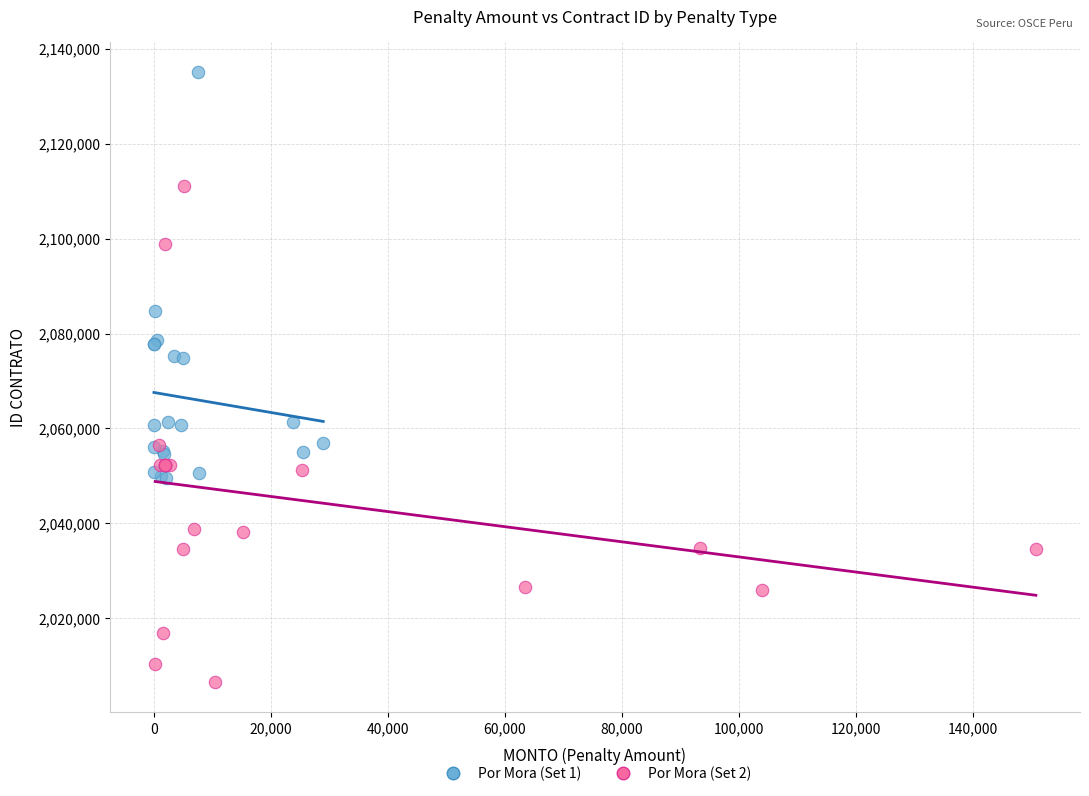

Which series contains the highest Y value?

Por Mora (Set 1)